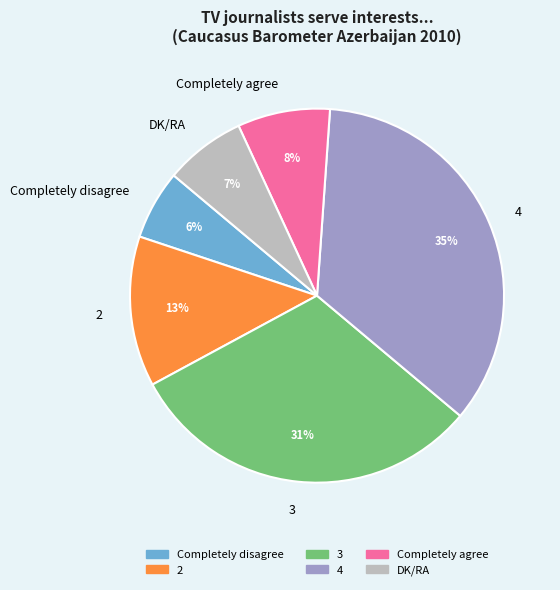

What is the largest slice in the pie chart?

4